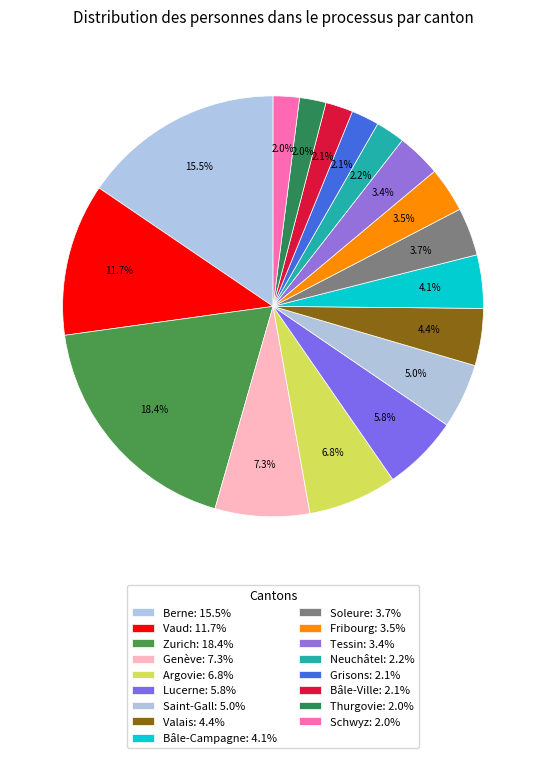

How many slices are in this pie chart?

17